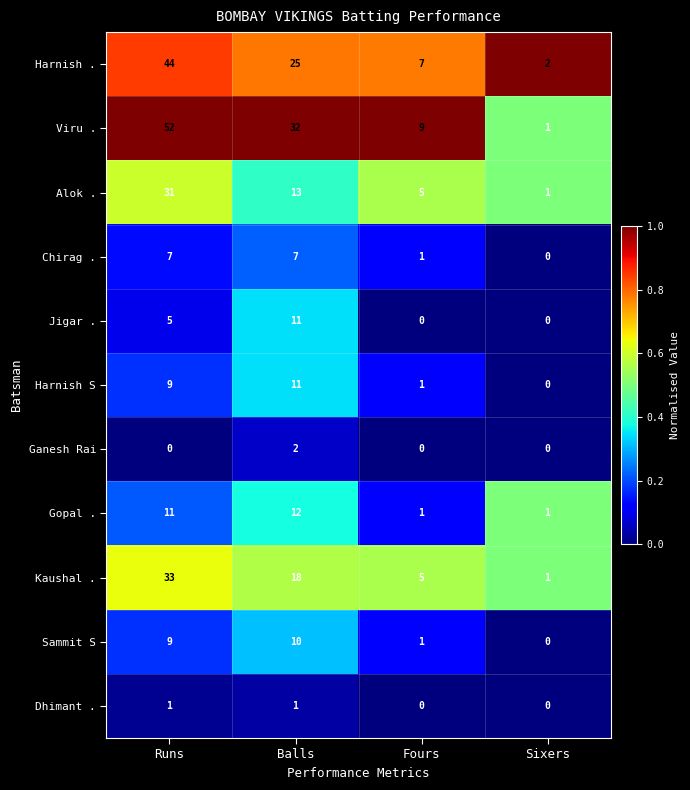

What is the maximum value shown in the chart?

52